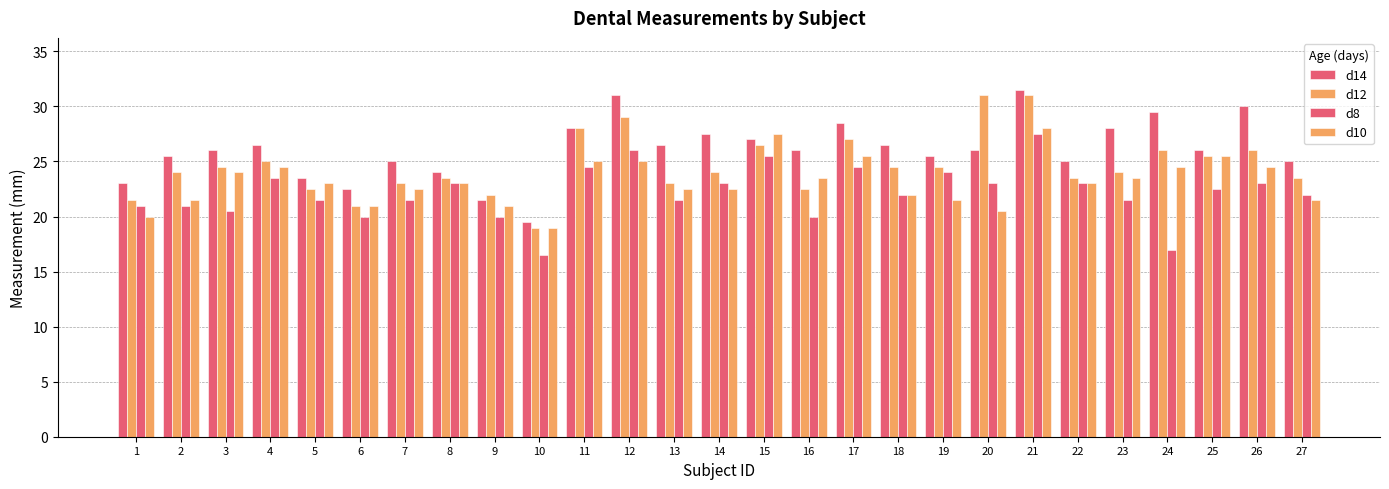

What is the maximum value shown in the chart?

31.5